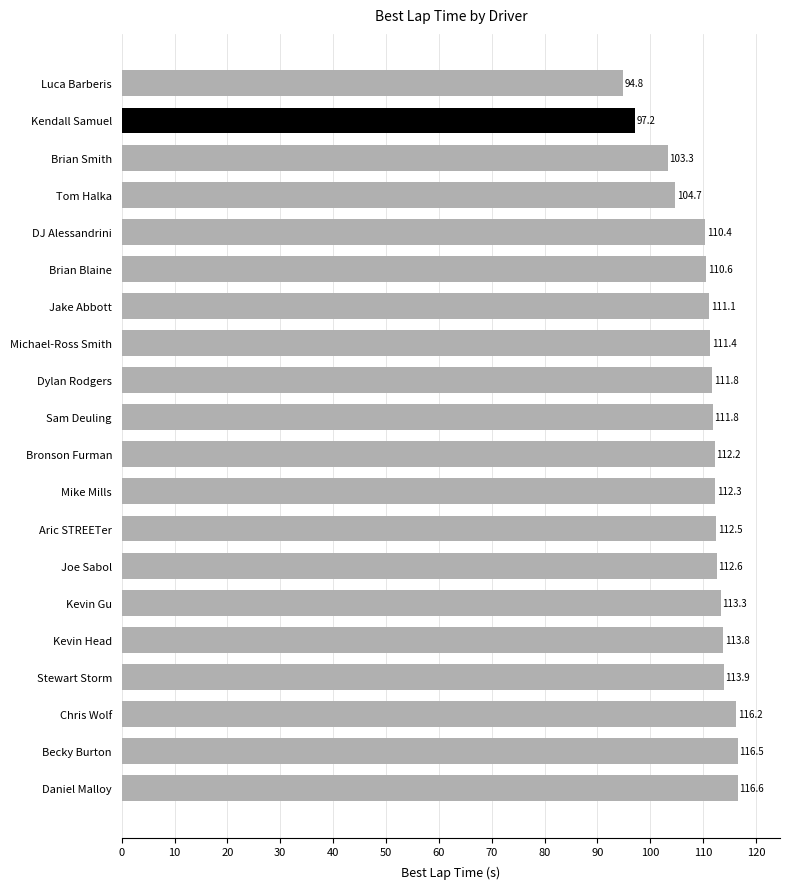

What value does the data have at Chris Wolf?

116.2